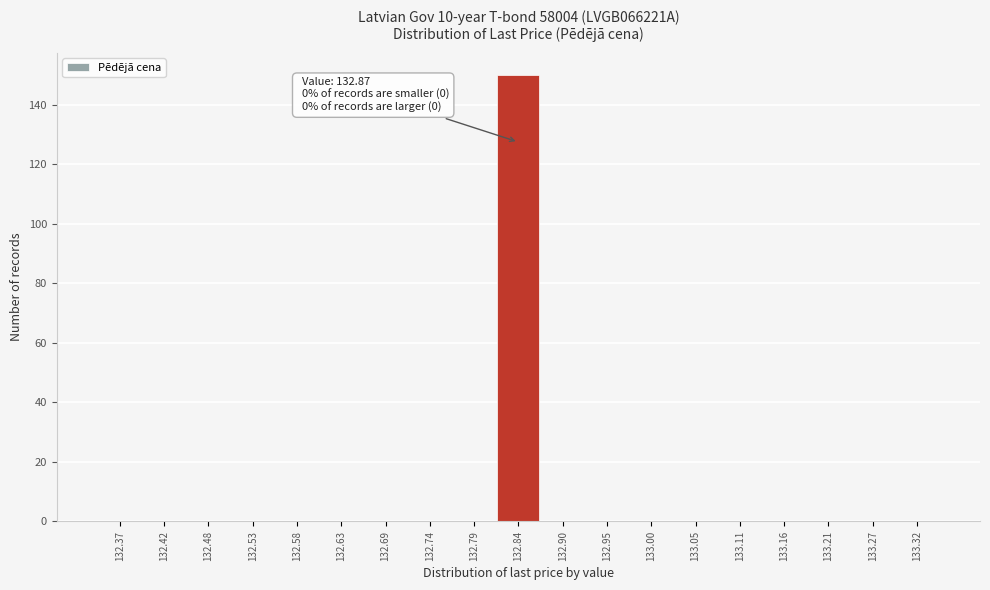

Reading right to left, what are all the values shown in this chart?

133.32=0	133.27=0	133.21=0	133.16=0	133.11=0	133.05=0	133.00=0	132.95=0	132.90=0	132.84=150	132.79=0	132.74=0	132.69=0	132.63=0	132.58=0	132.53=0	132.48=0	132.42=0	132.37=0